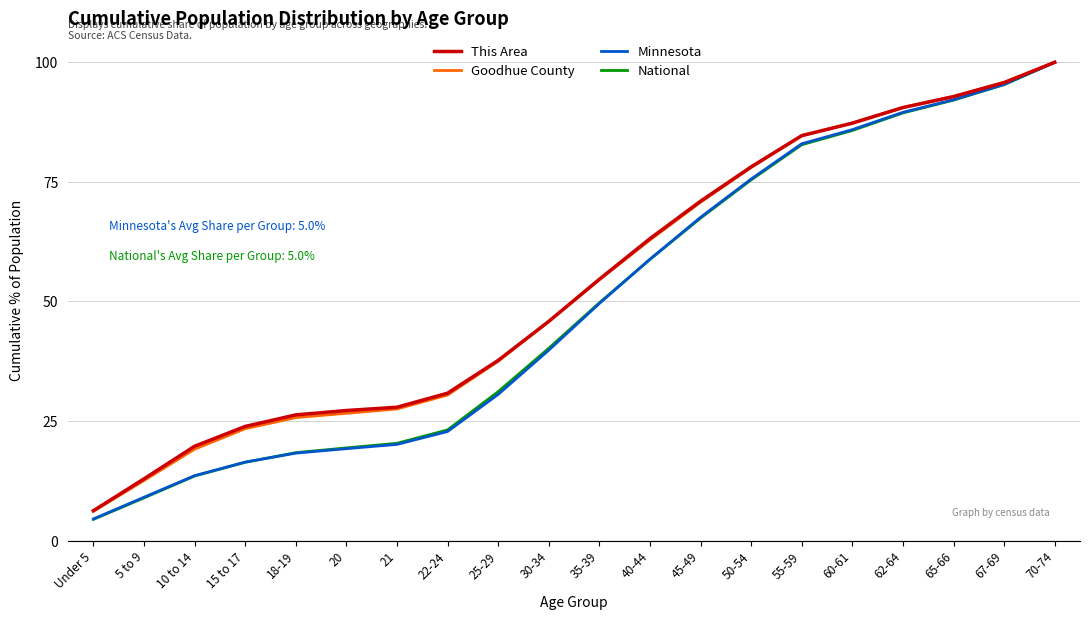

Is the value of Minnesota at 22-24 greater than the value of Goodhue County at 67-69?

No